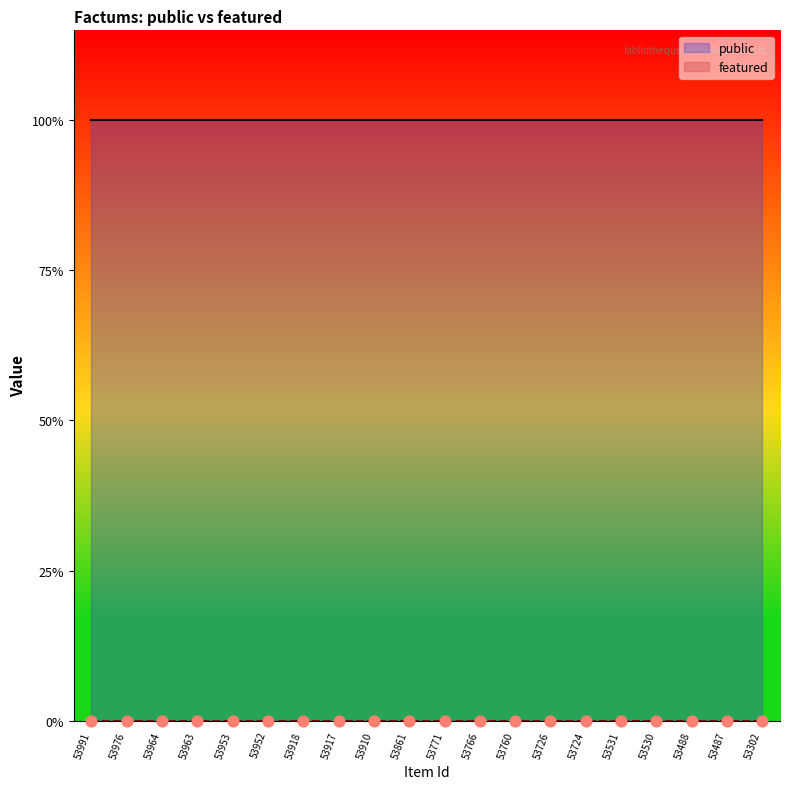

Which series reaches the maximum Y coordinate?

public